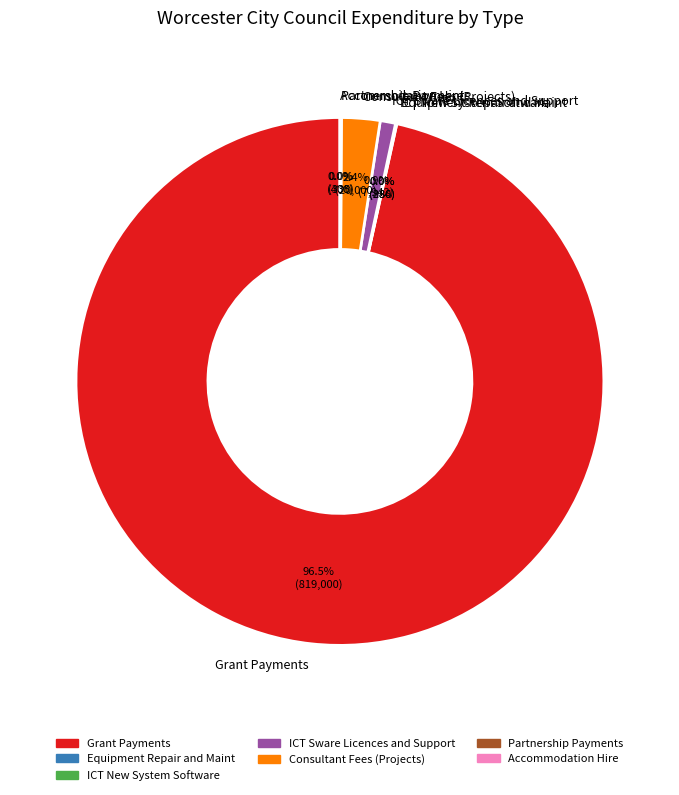

Does any single category account for the majority?

Yes